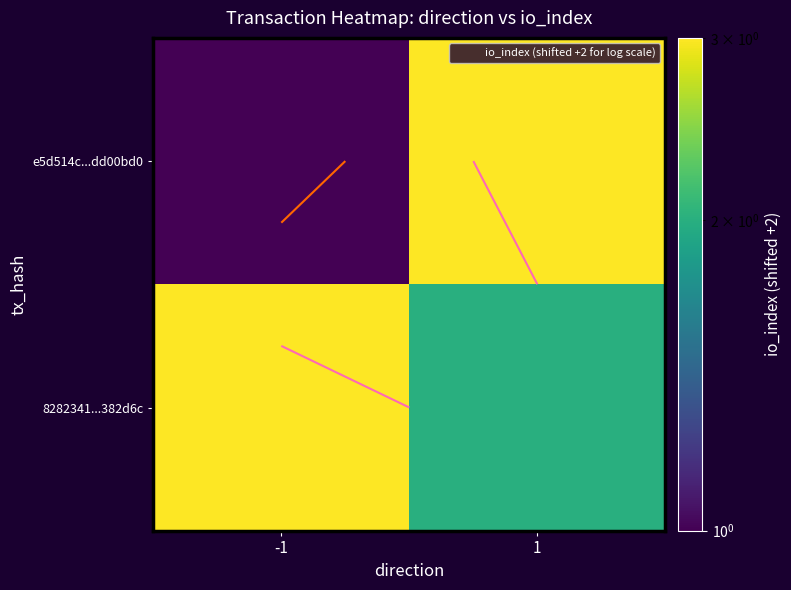

Rank the series at 1 from highest to lowest value.

e5d514c...dd00bd0, 8282341...382d6c